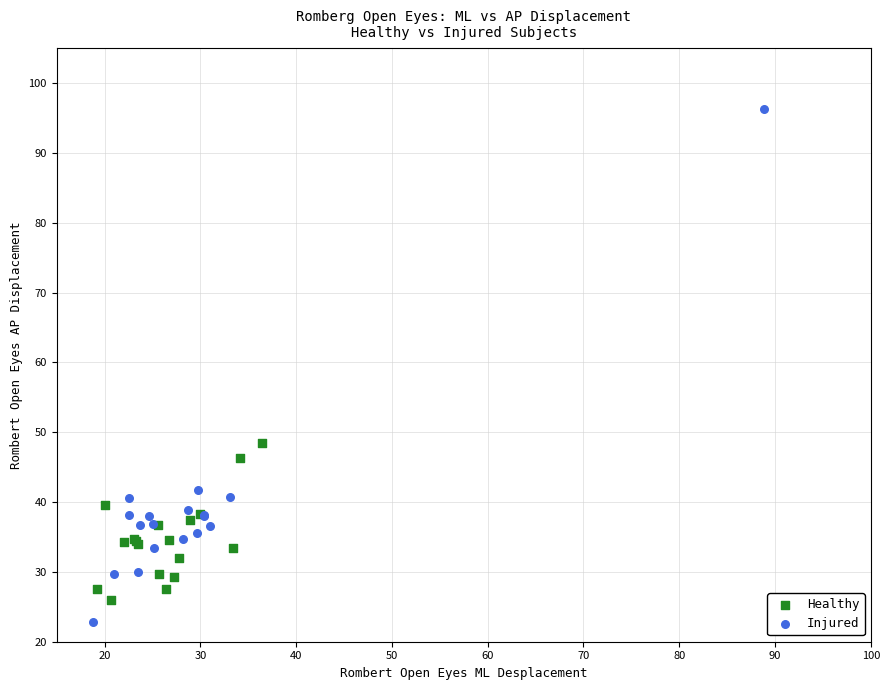

Which series has the largest Y range (max minus min)?

Injured